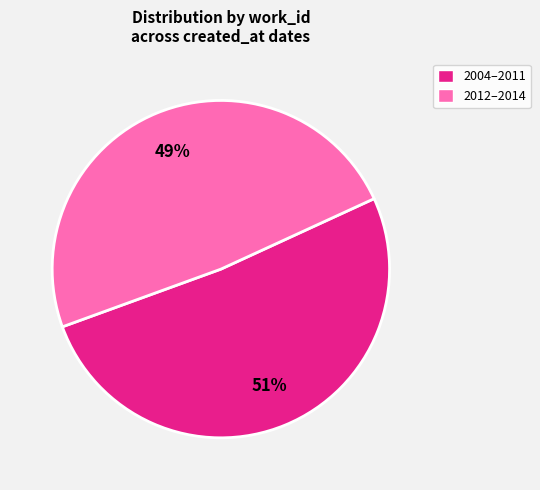

How many slices are in this pie chart?

2